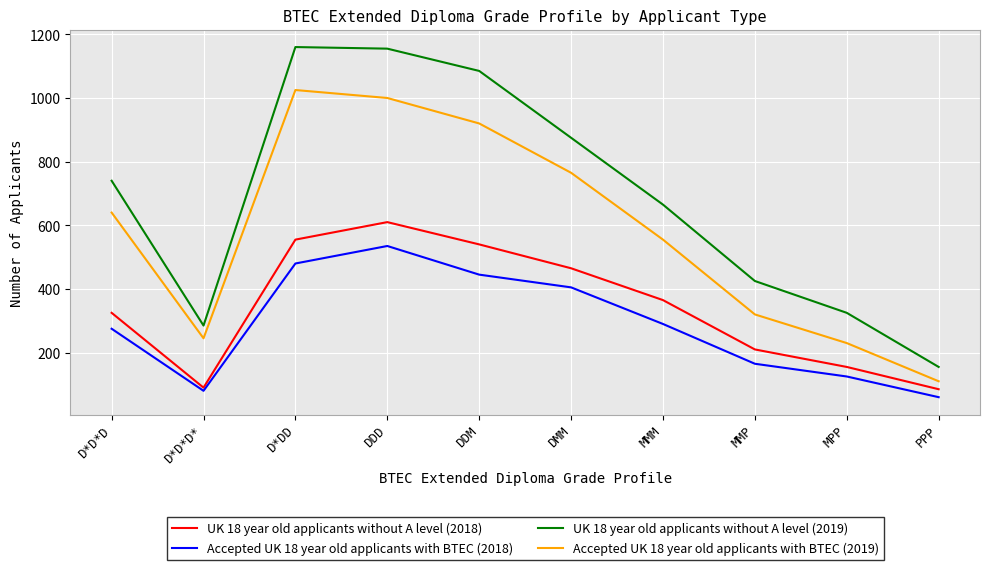

True or false: UK 18 year old applicants without A level (2019) and Accepted UK 18 year old applicants with BTEC (2019) cross at least once.

False